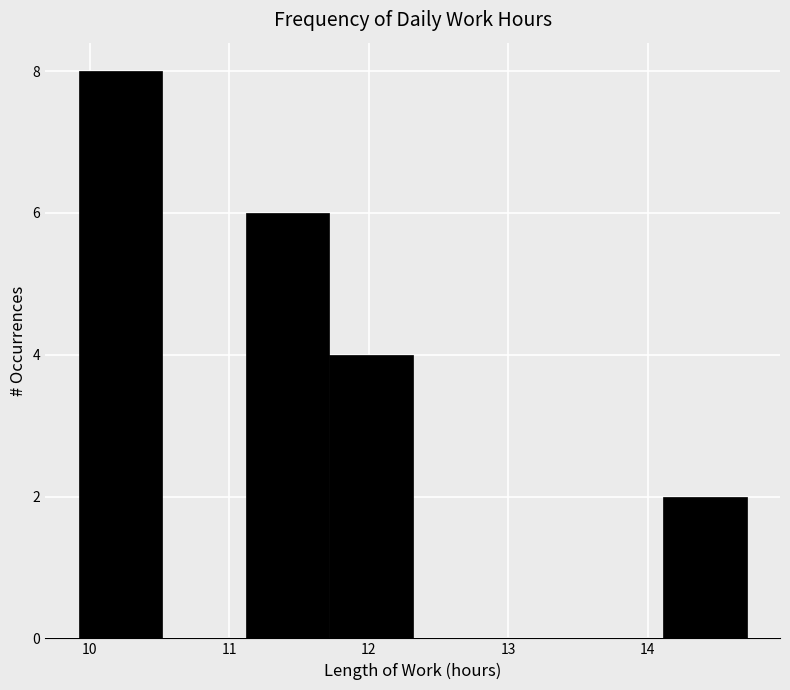

What is the height of the bar covering 14.1 to 14.7 on the x-axis? Neither the bar edges nor the heights are printed on the chart, so give them approximately, as read against the axes.

2